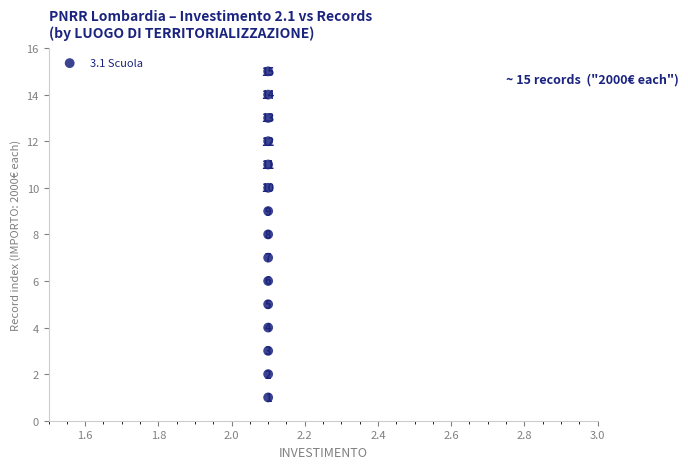

What Y value in the scatter plot is closest to 8?

8